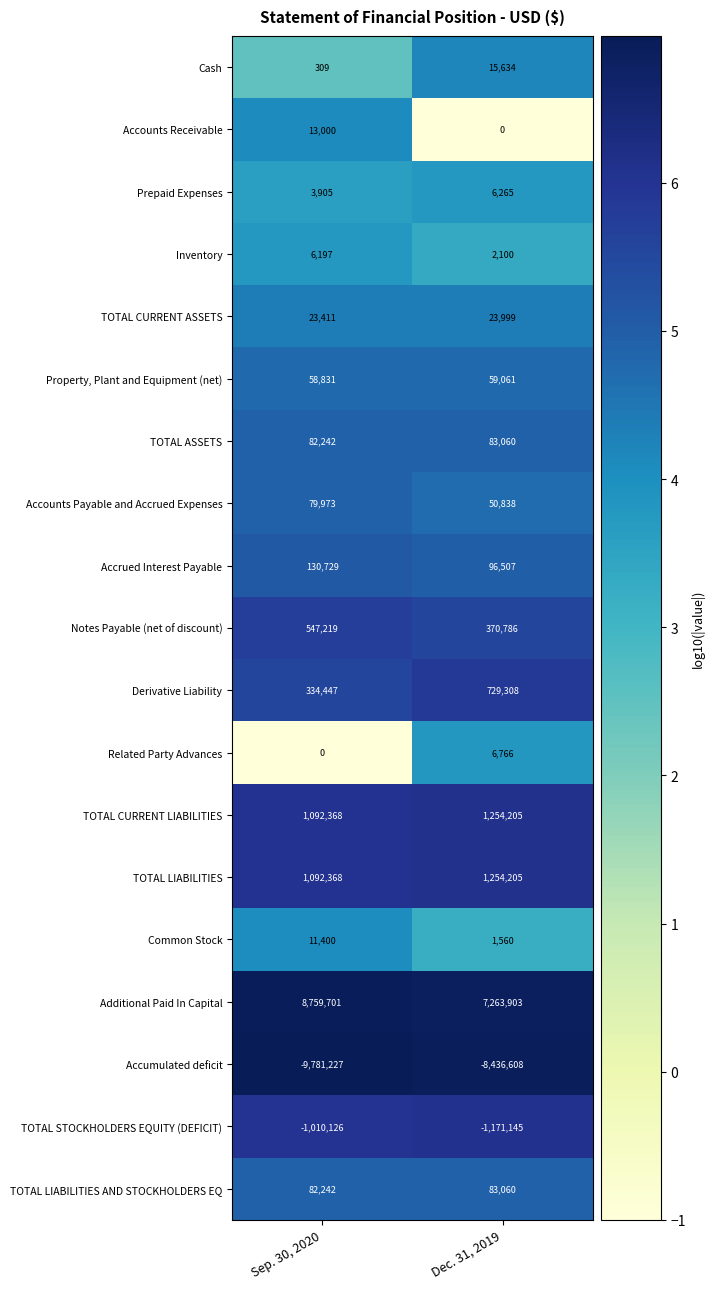

Read the TOTAL STOCKHOLDERS EQUITY (DEFICIT) value at Dec. 31, 2019.

-1171145